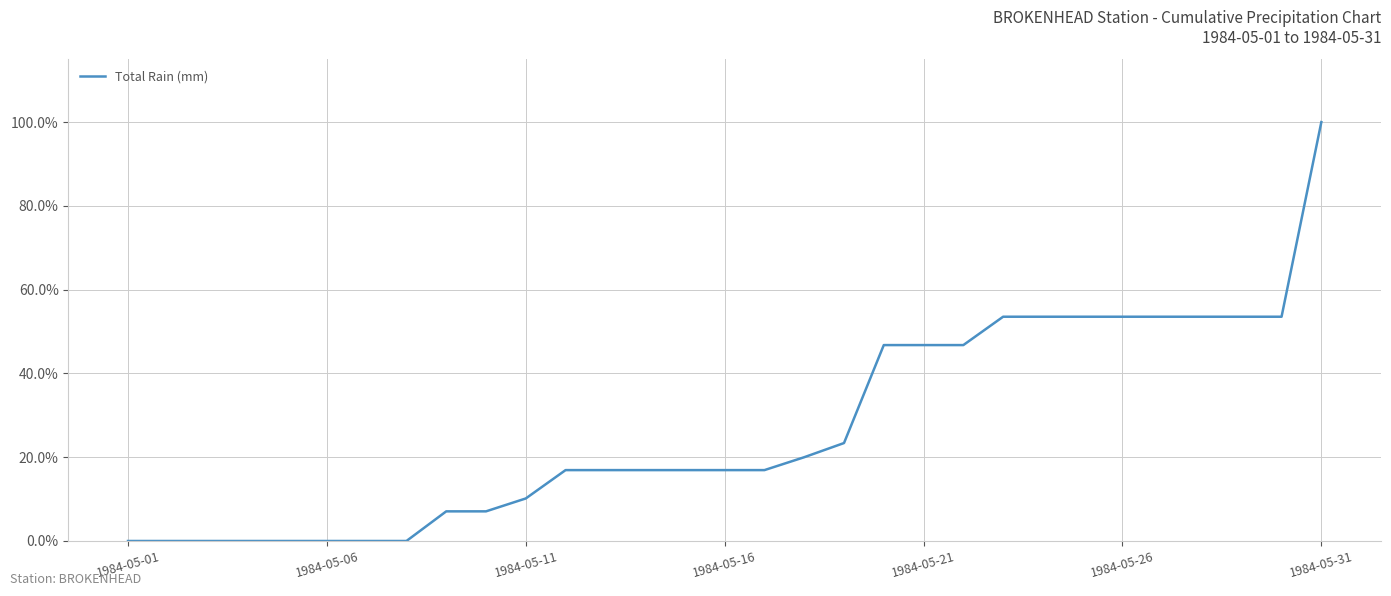

What is the average value?

0.3